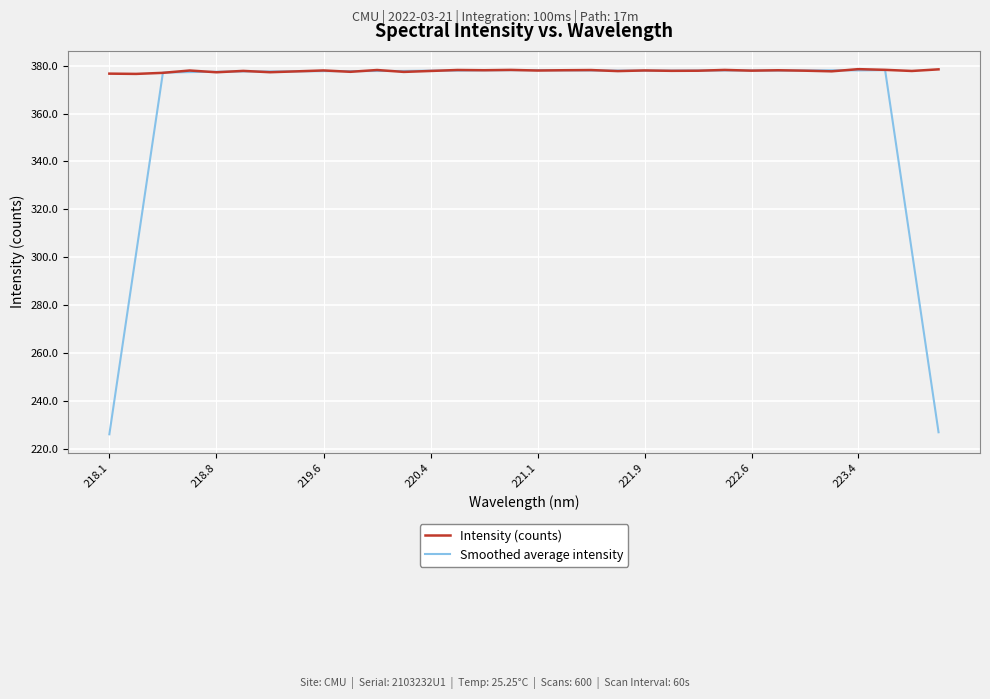

What is the maximum value for Intensity (counts)?

378.5